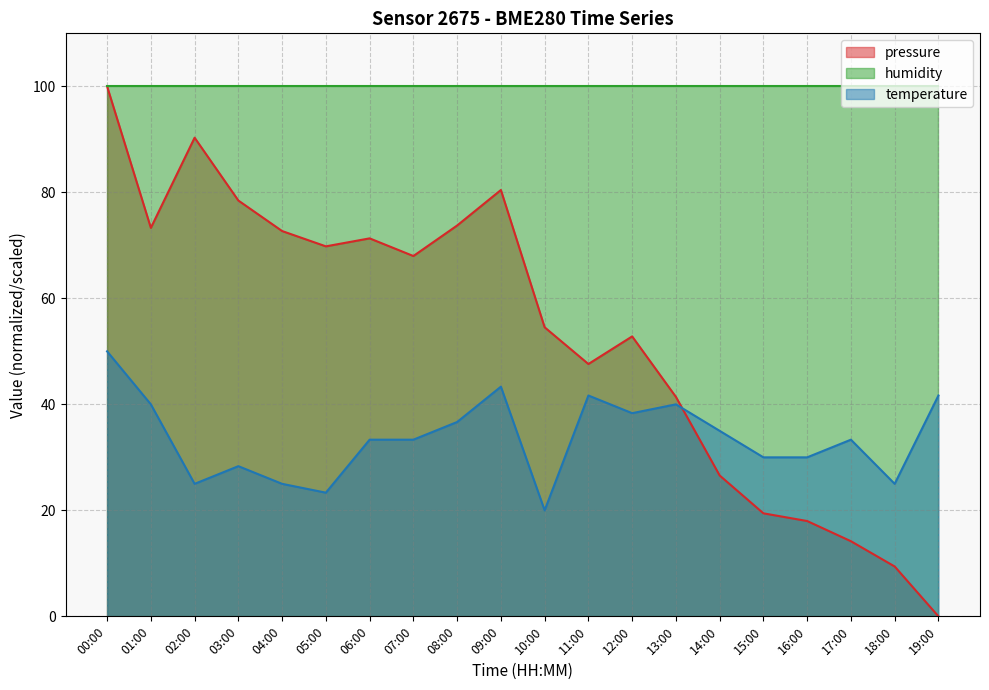

Which has a higher value, 02:00 or 03:00?

02:00